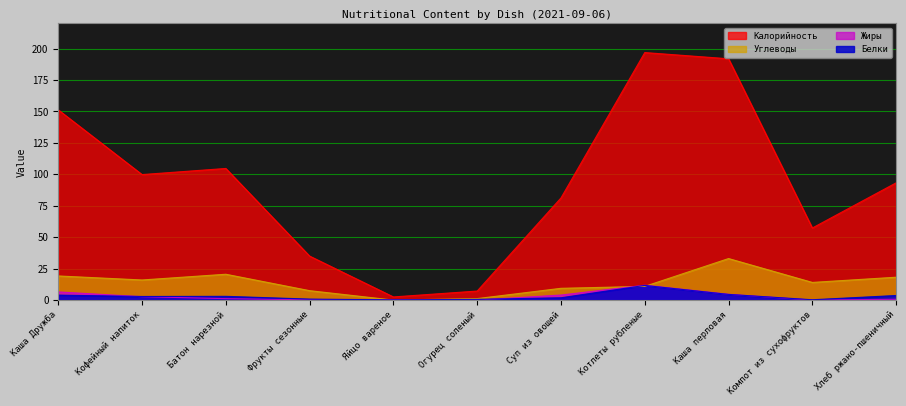

Rank the categories by Жиры value from highest to lowest.

Котлеты рубленые, Каша Дружба, Каша перловая, Суп из овощей, Кофейный напиток, Батон нарезной, Хлеб ржано-пшеничный, Фрукты сезонные, Яйцо вареное, Огурец соленый, Компот из сухофруктов